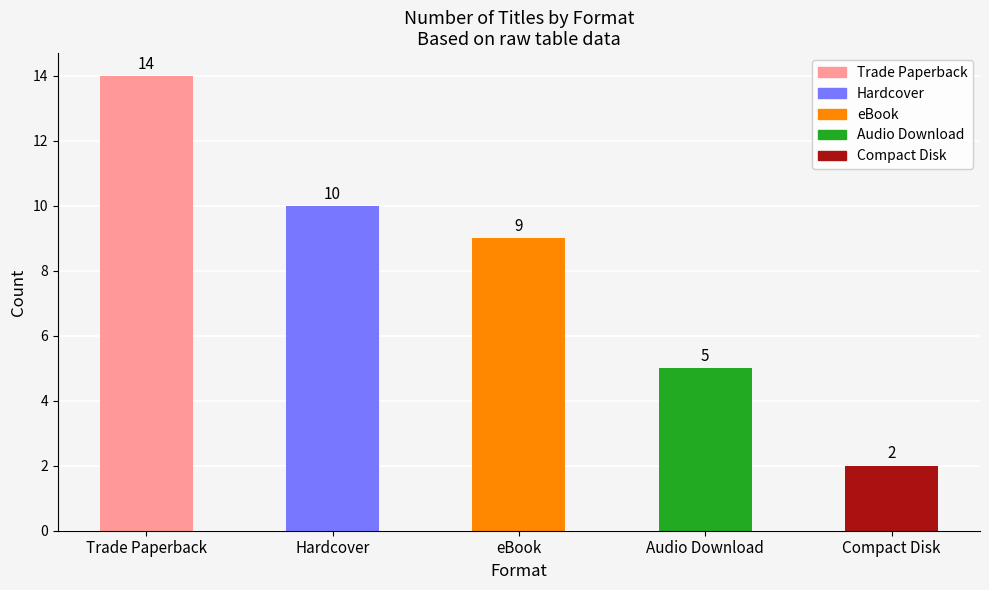

What is the label of the 3rd bar from the right?

eBook